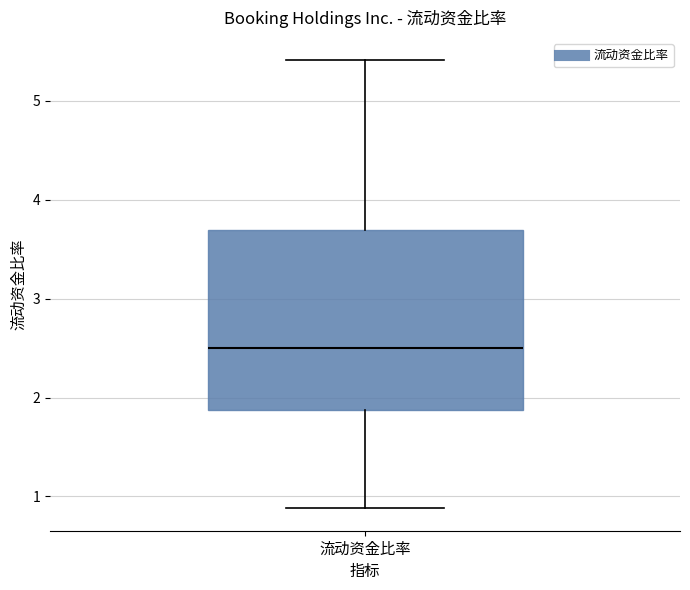

Where is the upper edge of the box for 流动资金比率 on the y-axis? The values are not printed on the chart, so give them approximately, as read against the axis.

3.7